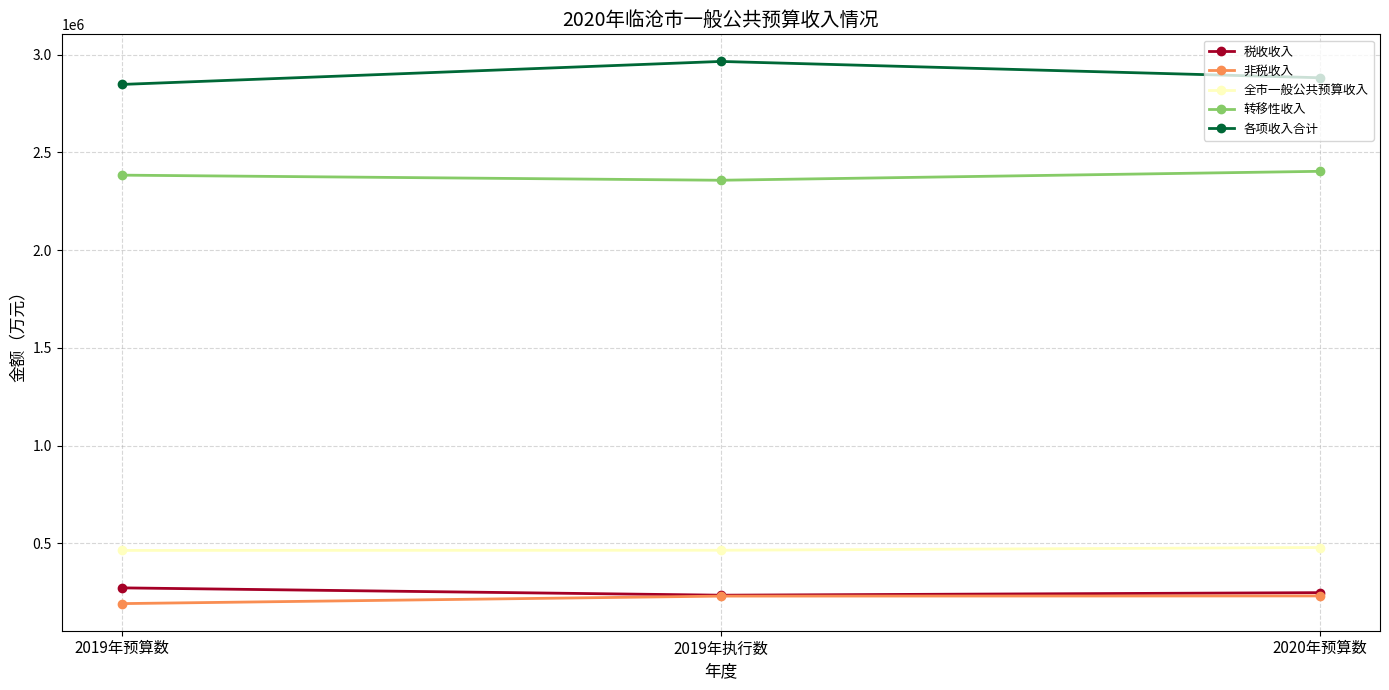

What is the lowest value of the 转移性收入 series?

2357750